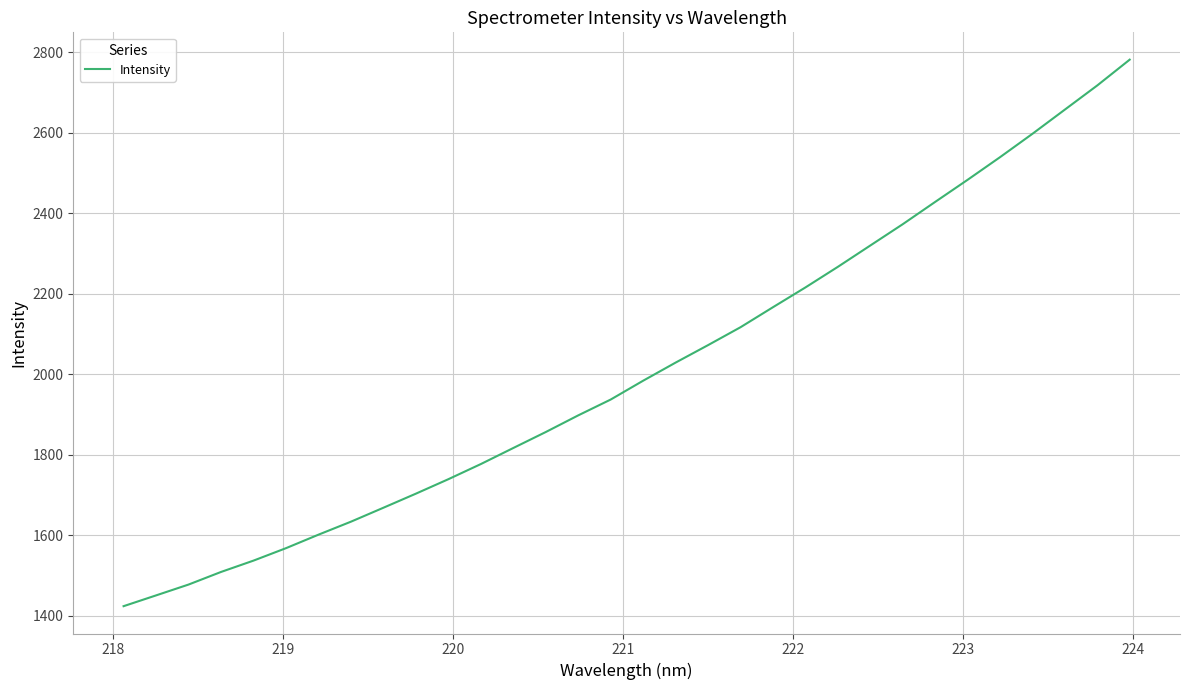

What is the difference between the maximum and minimum values?

1358.4